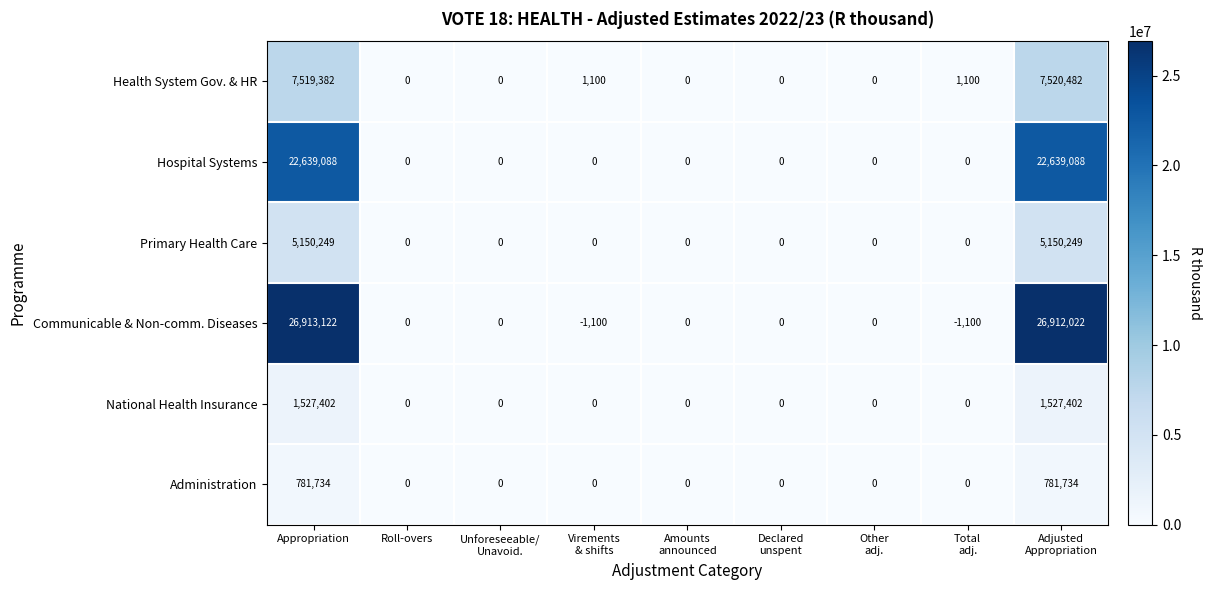

What is the difference between the maximum and minimum values in the National Health Insurance series?

1527402